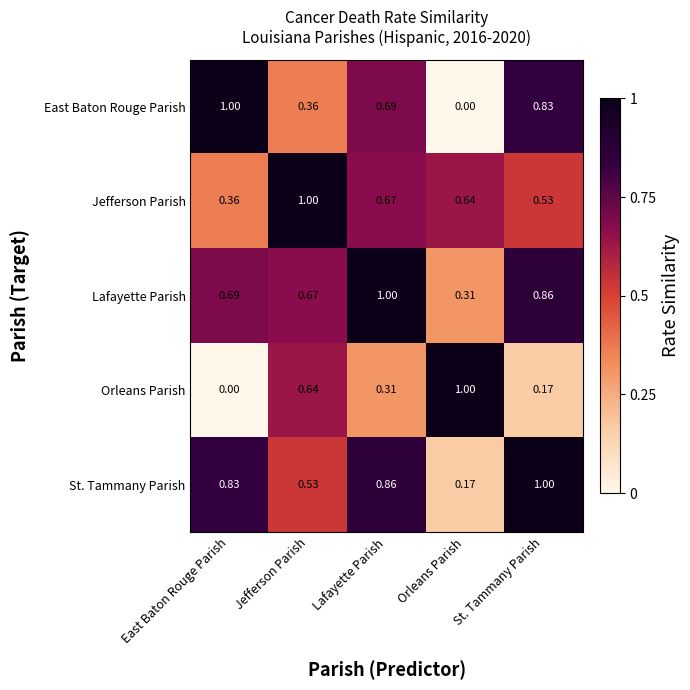

Where is Orleans Parish nearest to the value 0?

East Baton Rouge Parish